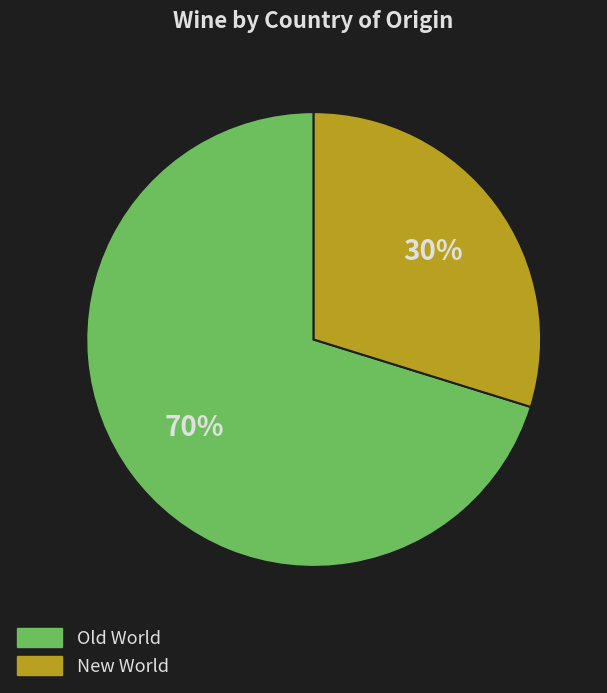

Is there any slice that represents more than half of the pie?

Yes